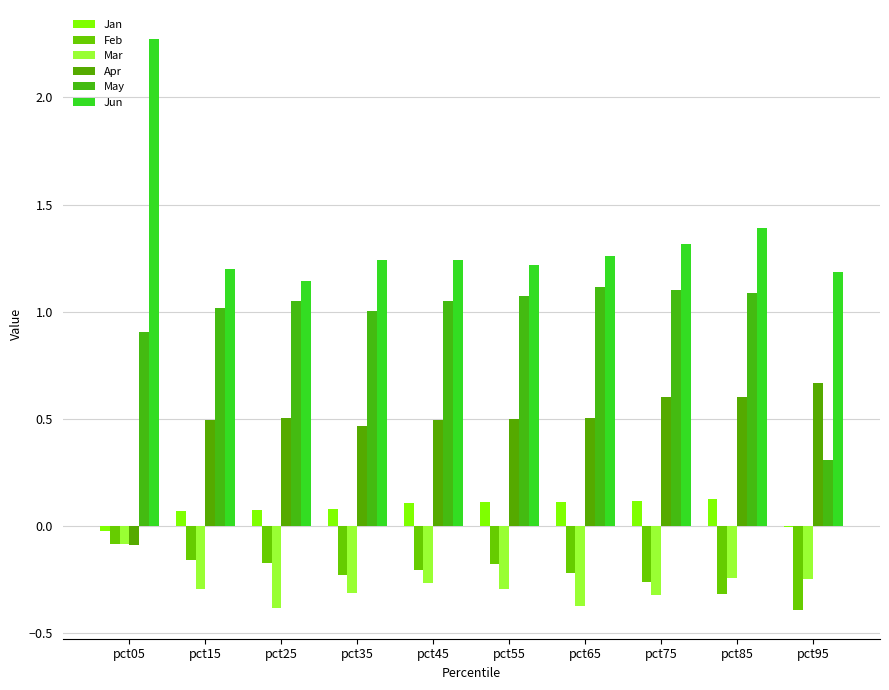

What are all the series names shown in the legend?

Jan, Feb, Mar, Apr, May, Jun